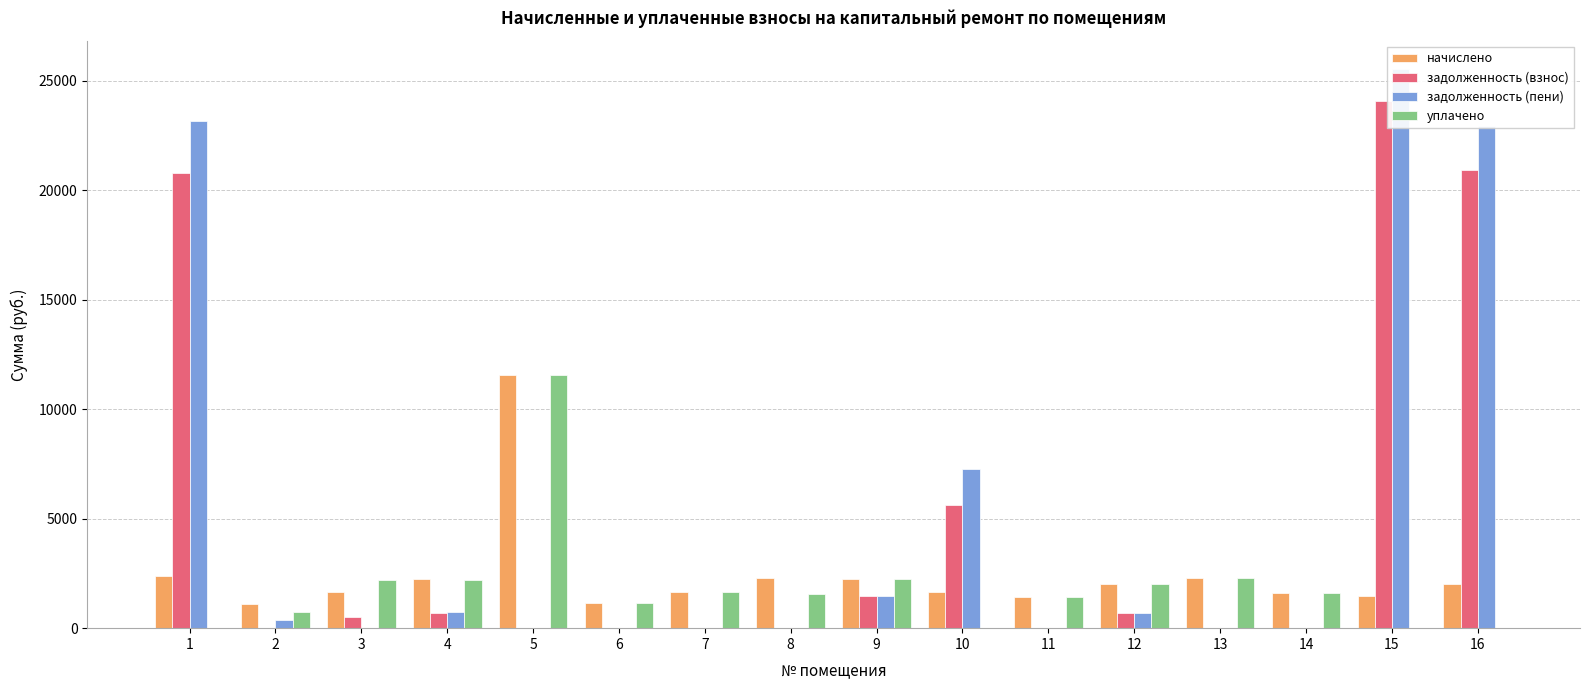

Which series has the largest total across all categories?

задолженность (пени)